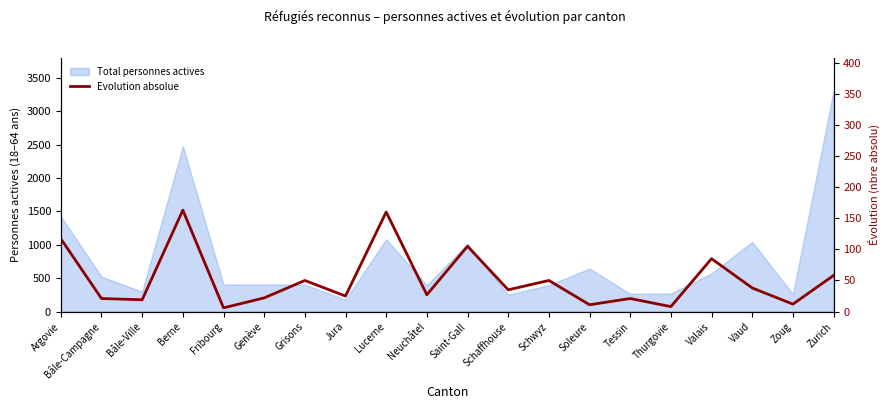

At which category does the data reach its first local valley?

Bâle-Ville